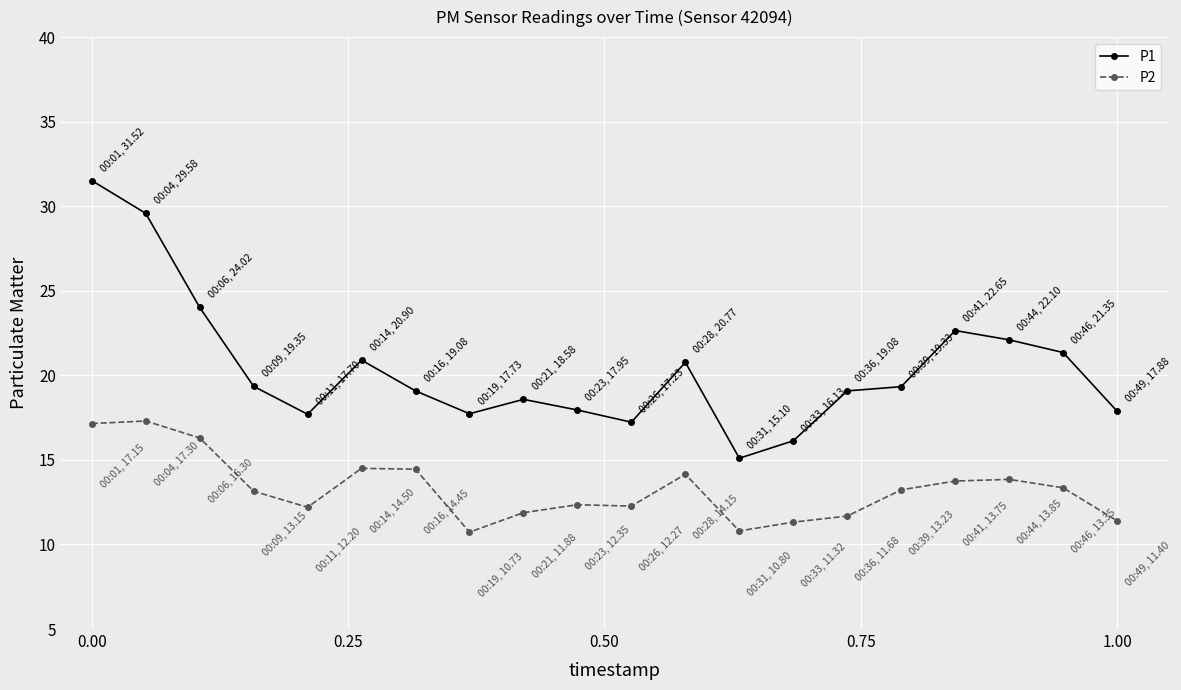

What is the average value of the P1 series?

20.4